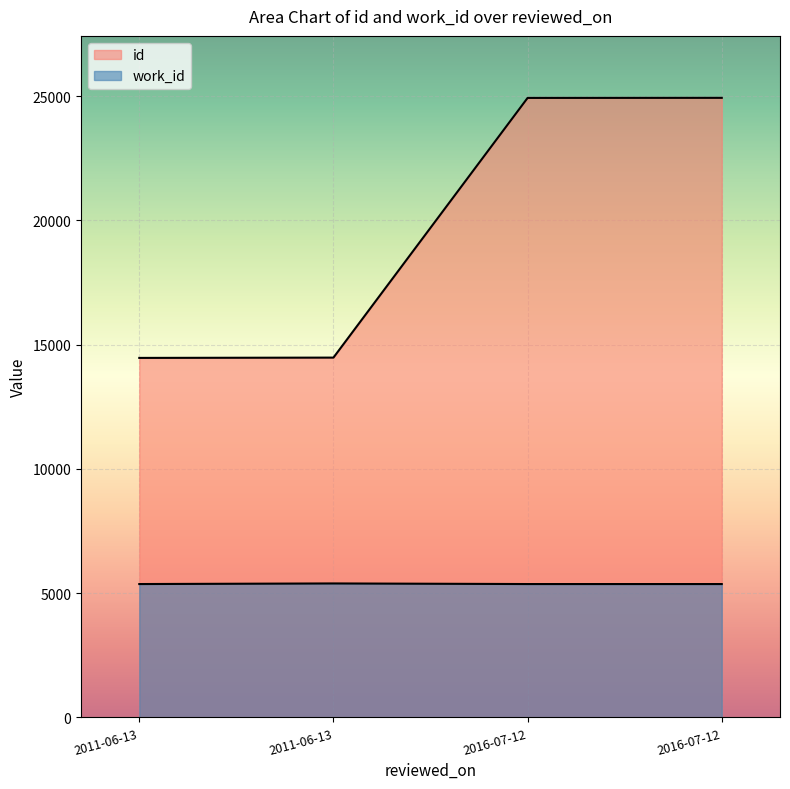

True or false: id and work_id intersect in this chart.

False